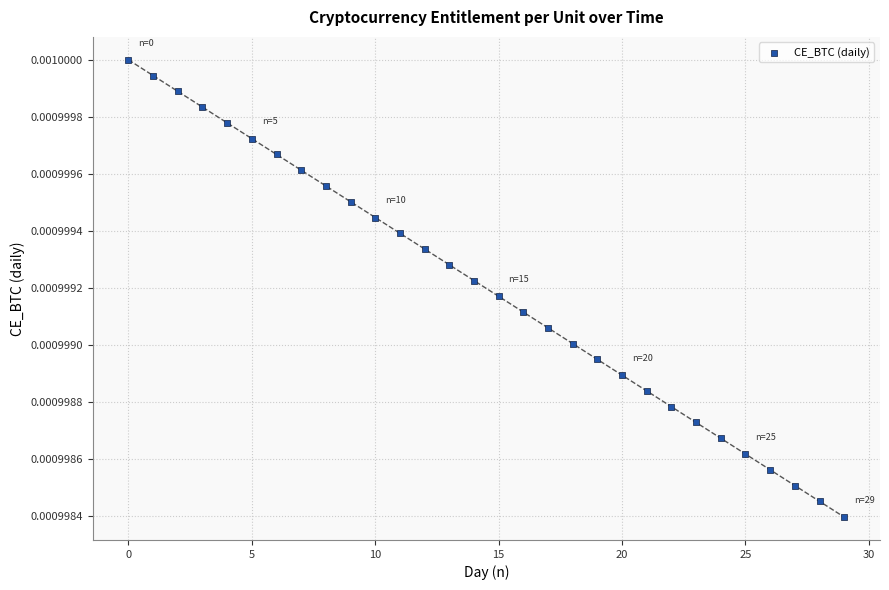

Count the number of points in this scatter plot.

30